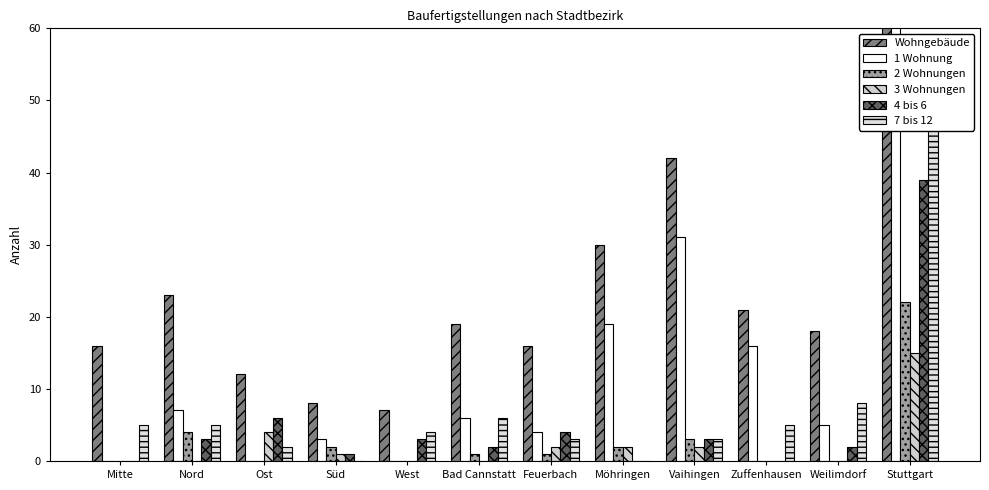

What is the highest value of the 2 Wohnungen series?

22